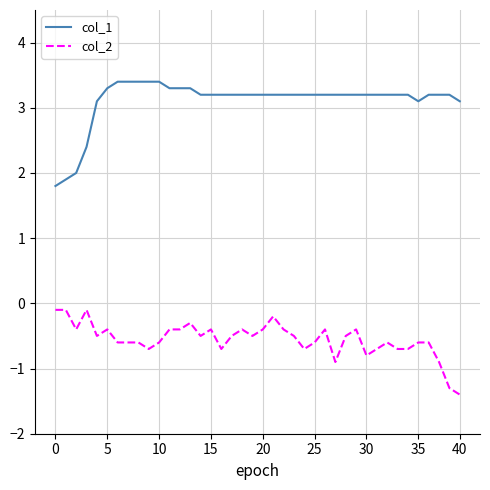

Rank the series by their average value, from lowest to highest.

col_2, col_1